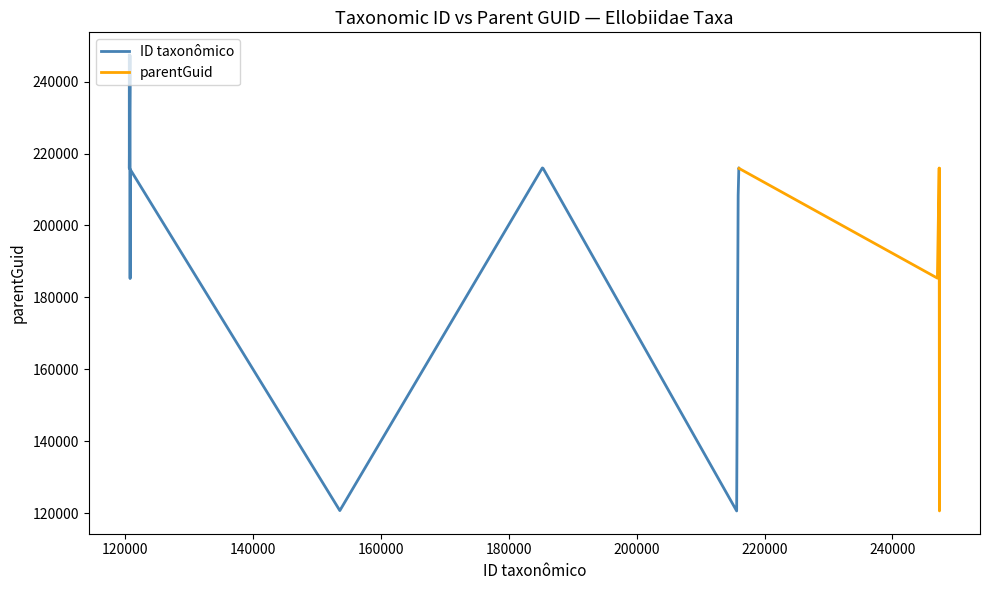

Where do parentGuid and ID taxonômico first cross each other?

247326 and 120695